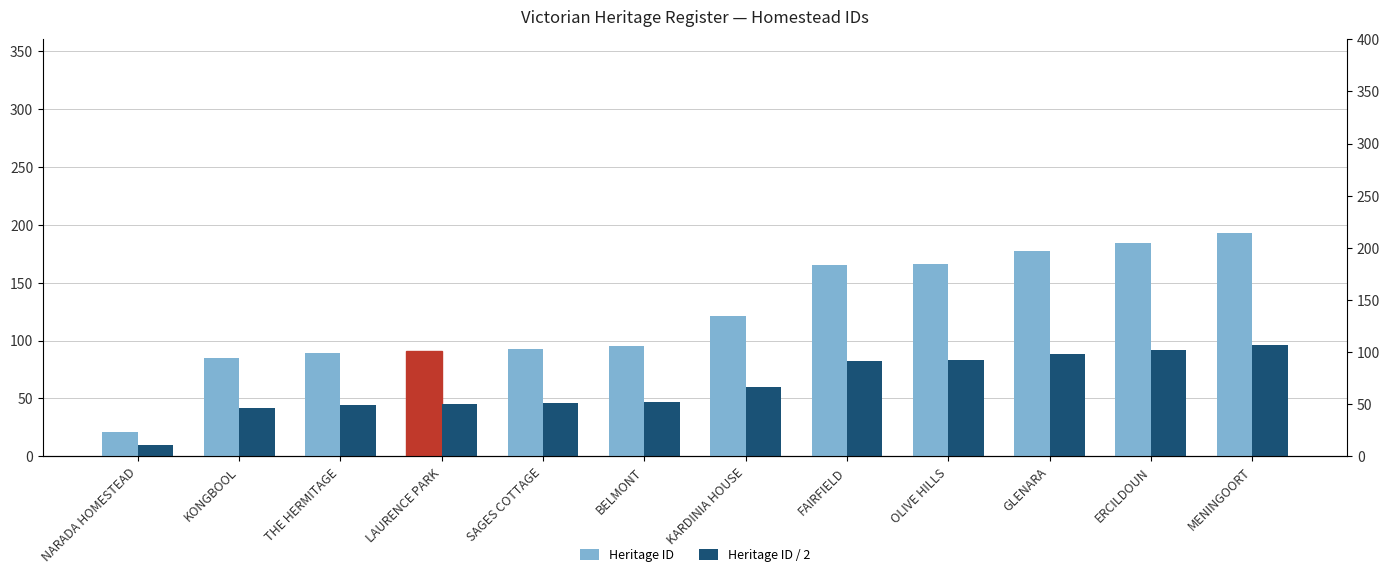

What are all the series names shown in the legend?

Heritage ID, Heritage ID / 2